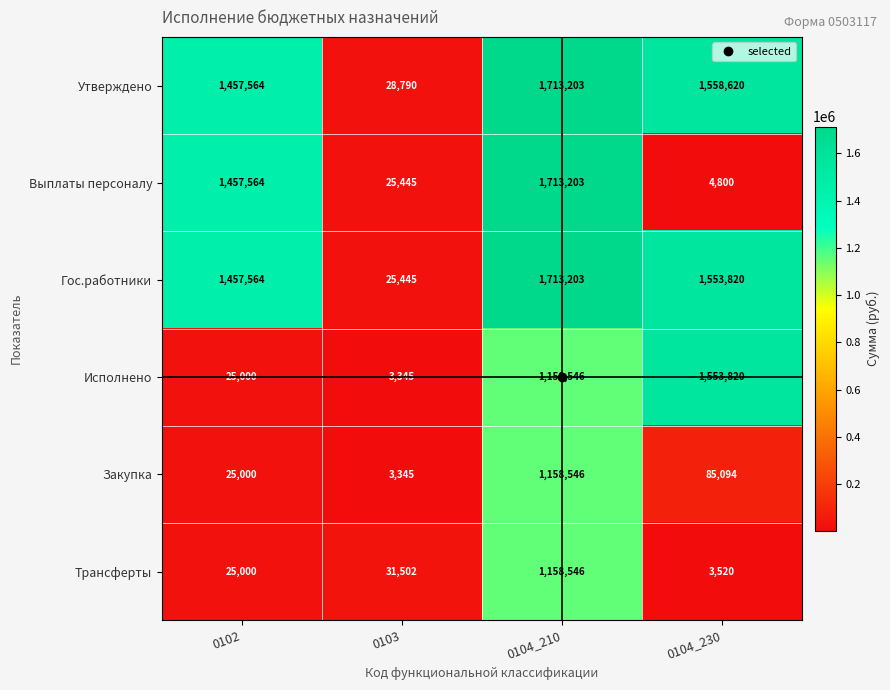

True or false: Гос.работники has a value of 25445 at 0103.

True